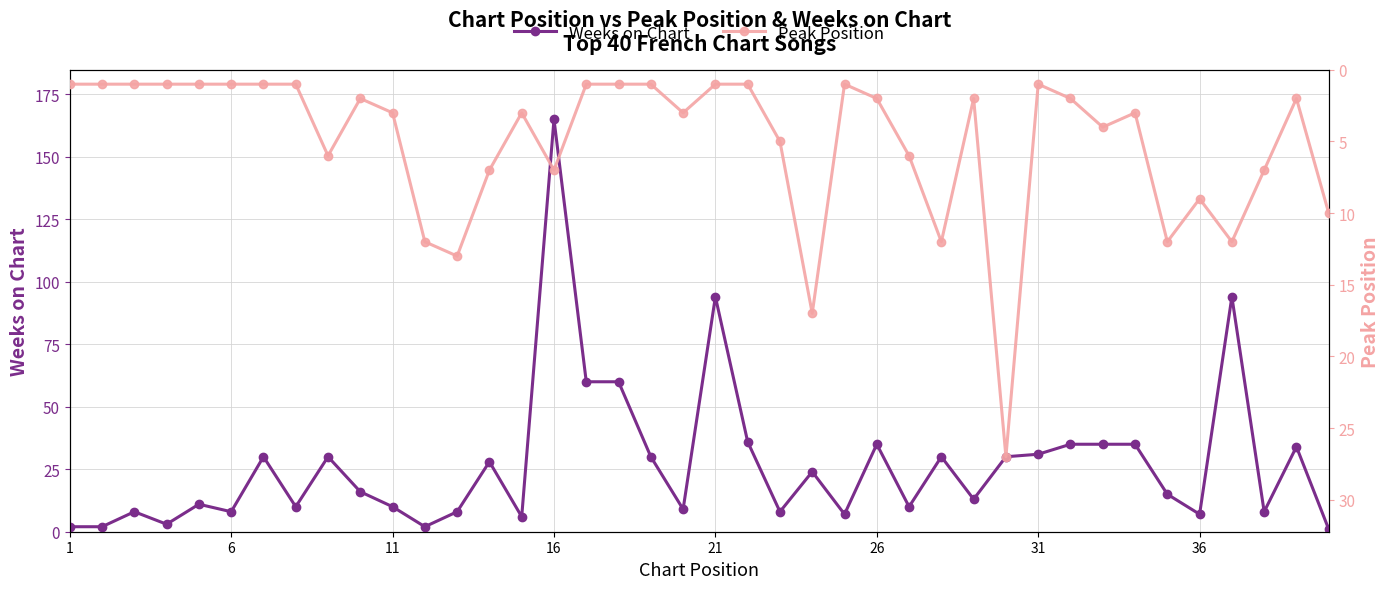

What is the spread (max minus min) of values at 26?

7